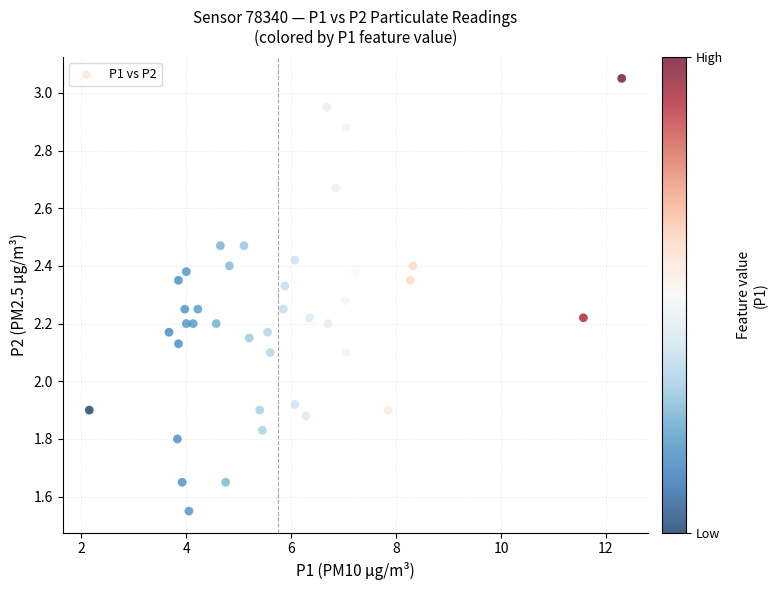

What is the range of Y values (max minus min)?

1.5